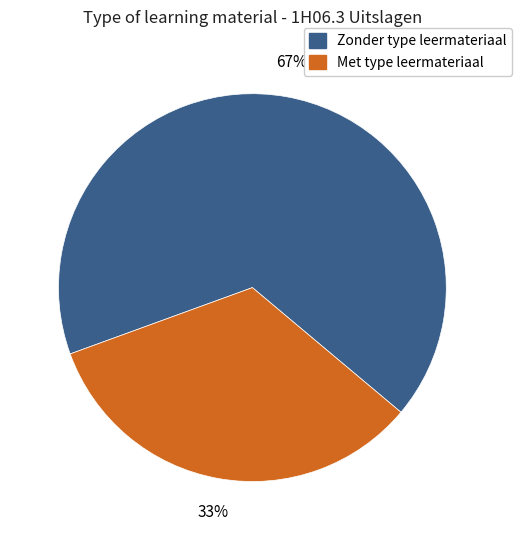

Does any single category account for the majority?

Yes